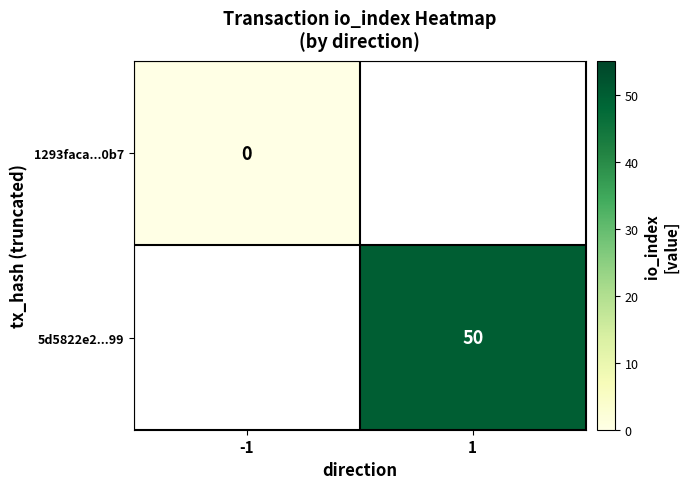

At which category does the chart reach its minimum across all series?

-1